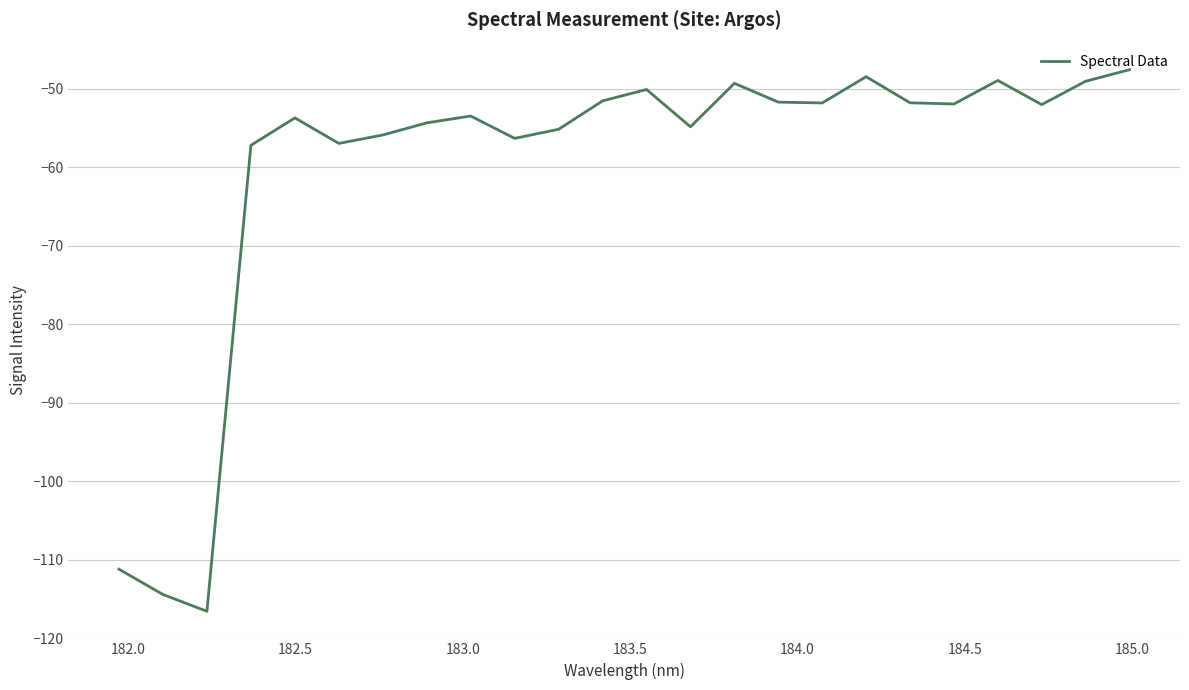

What is the difference between the maximum and minimum values?

69.0